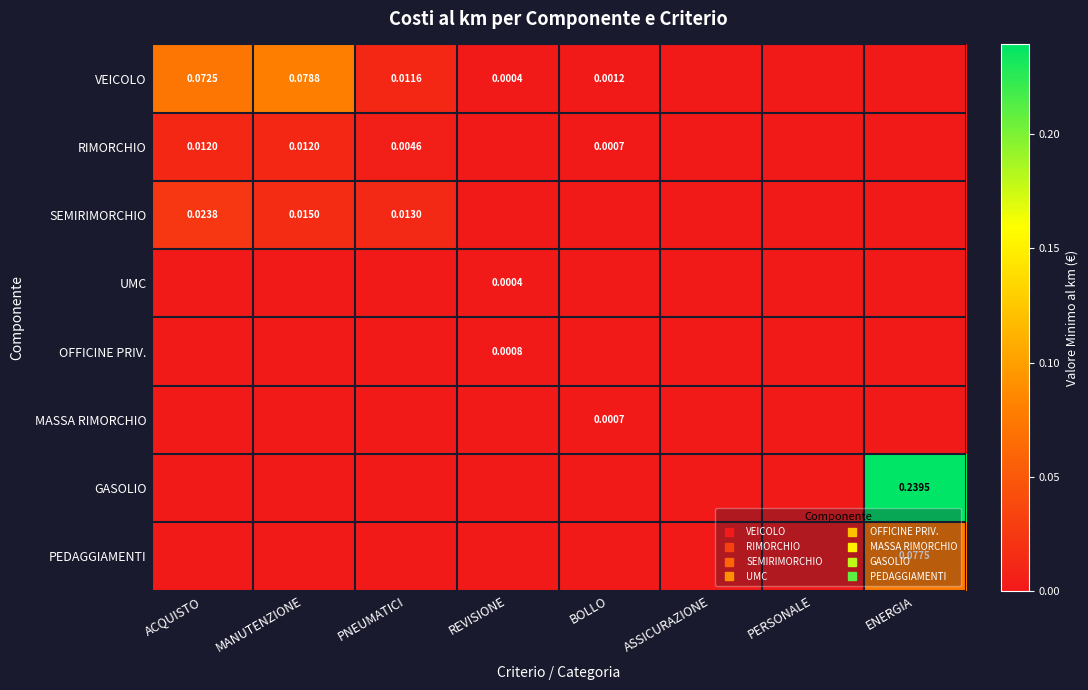

How many categories are shown in the chart?

8